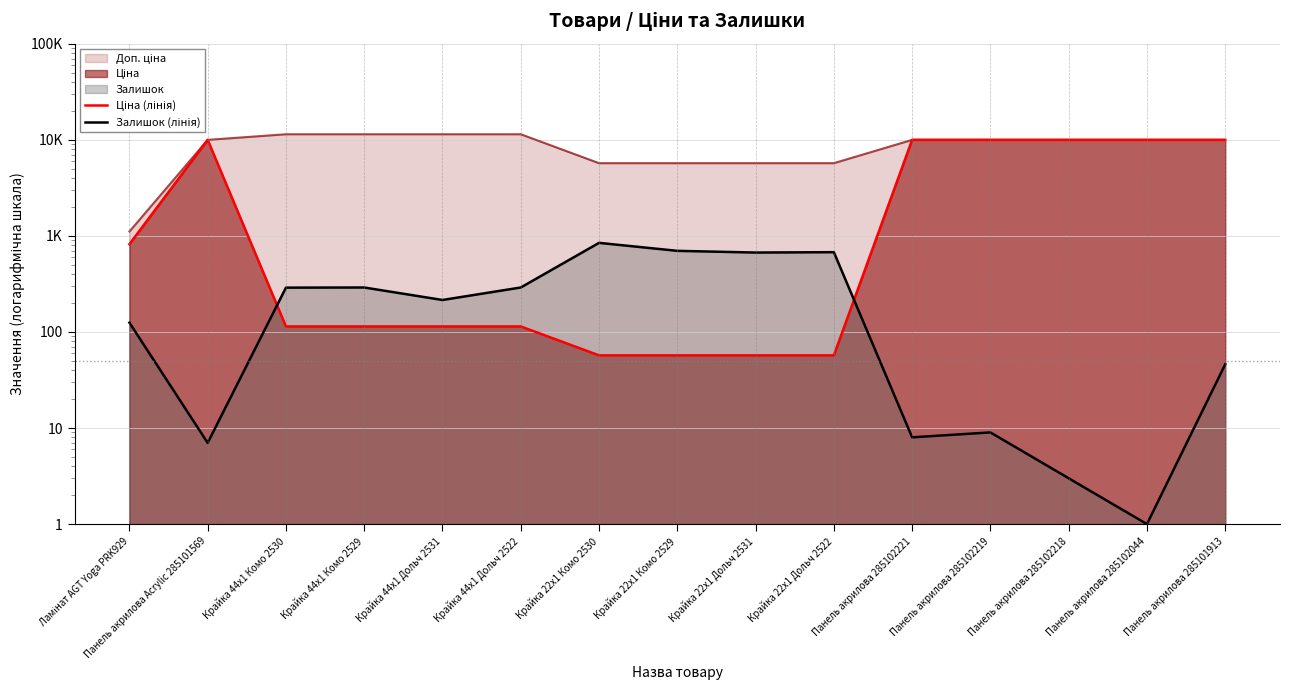

What is the average value of the Ціна (лінія) series?

4090.2